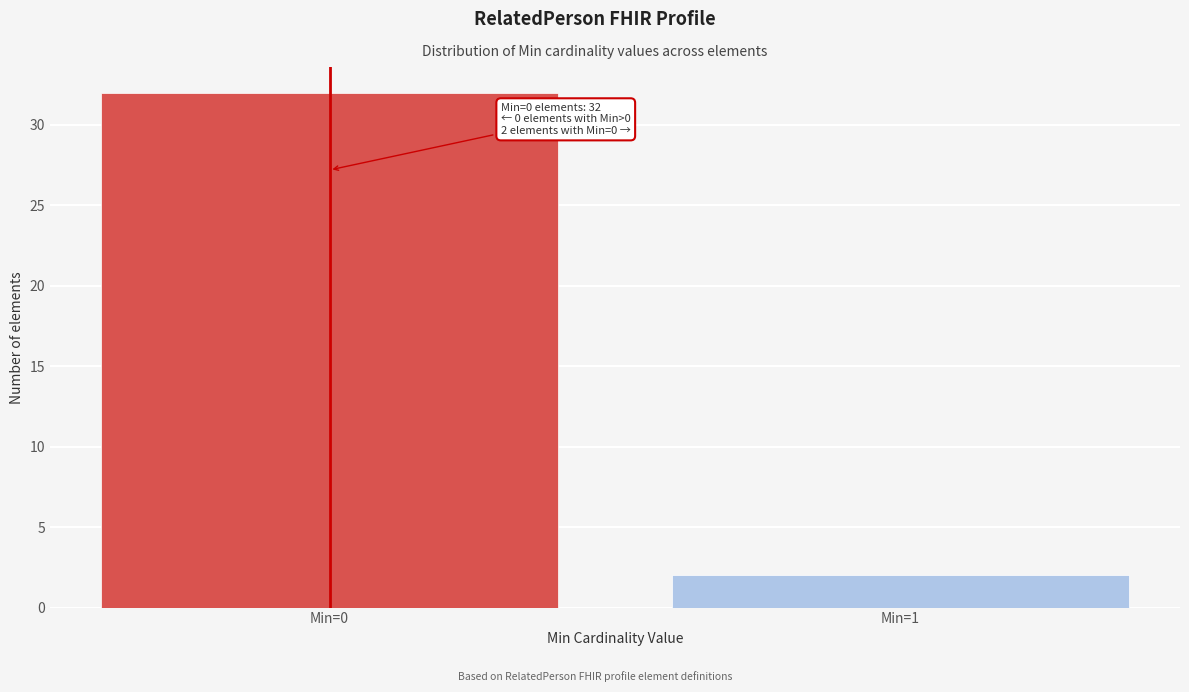

Reading left to right, extract all data points from this chart.

32	2